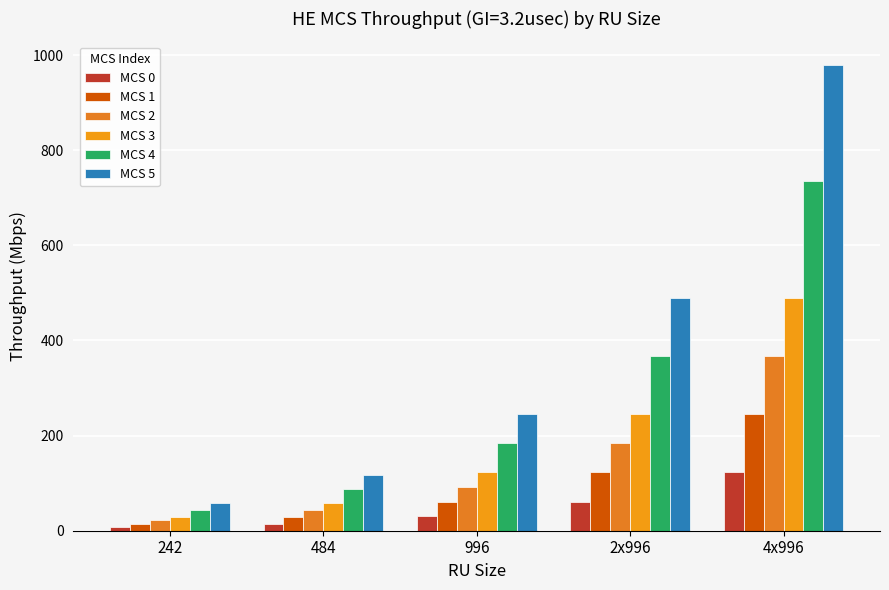

Reading left to right, what are all the values shown in this chart?

MCS 0: 242=7.3	484=14.6	996=30.6	2x996=61.3	4x996=122.5
MCS 1: 242=14.6	484=29.3	996=61.3	2x996=122.5	4x996=245.0
MCS 2: 242=21.9	484=43.9	996=91.9	2x996=183.8	4x996=367.5
MCS 3: 242=29.3	484=58.5	996=122.5	2x996=245.0	4x996=490.0
MCS 4: 242=43.9	484=87.8	996=183.8	2x996=367.5	4x996=735.0
MCS 5: 242=58.5	484=117.0	996=245.0	2x996=490.0	4x996=980.0